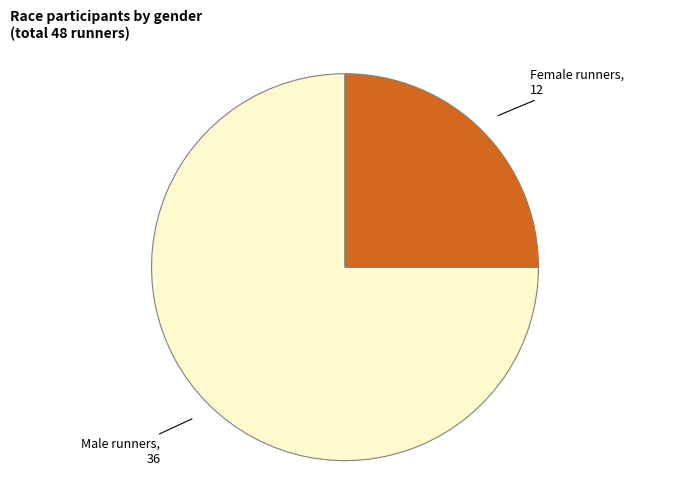

How many segments does this pie chart have?

2